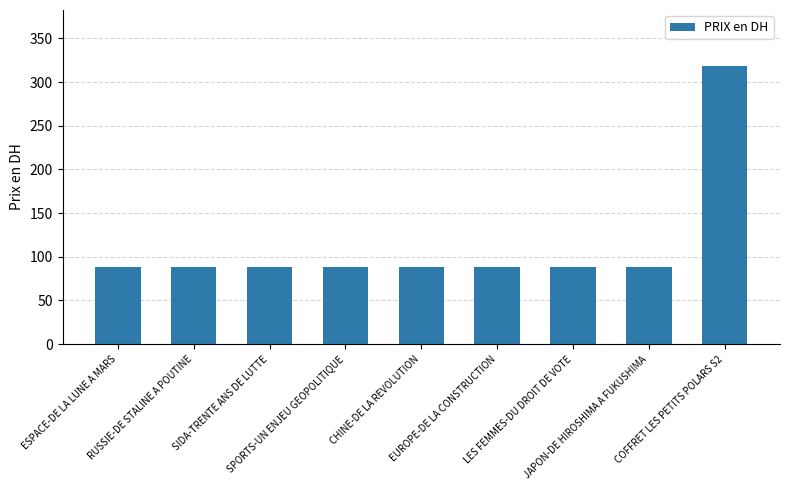

Reading left to right, list all the values displayed in this chart.

88.3	88.3	88.3	88.3	88.3	88.3	88.3	88.3	318.7